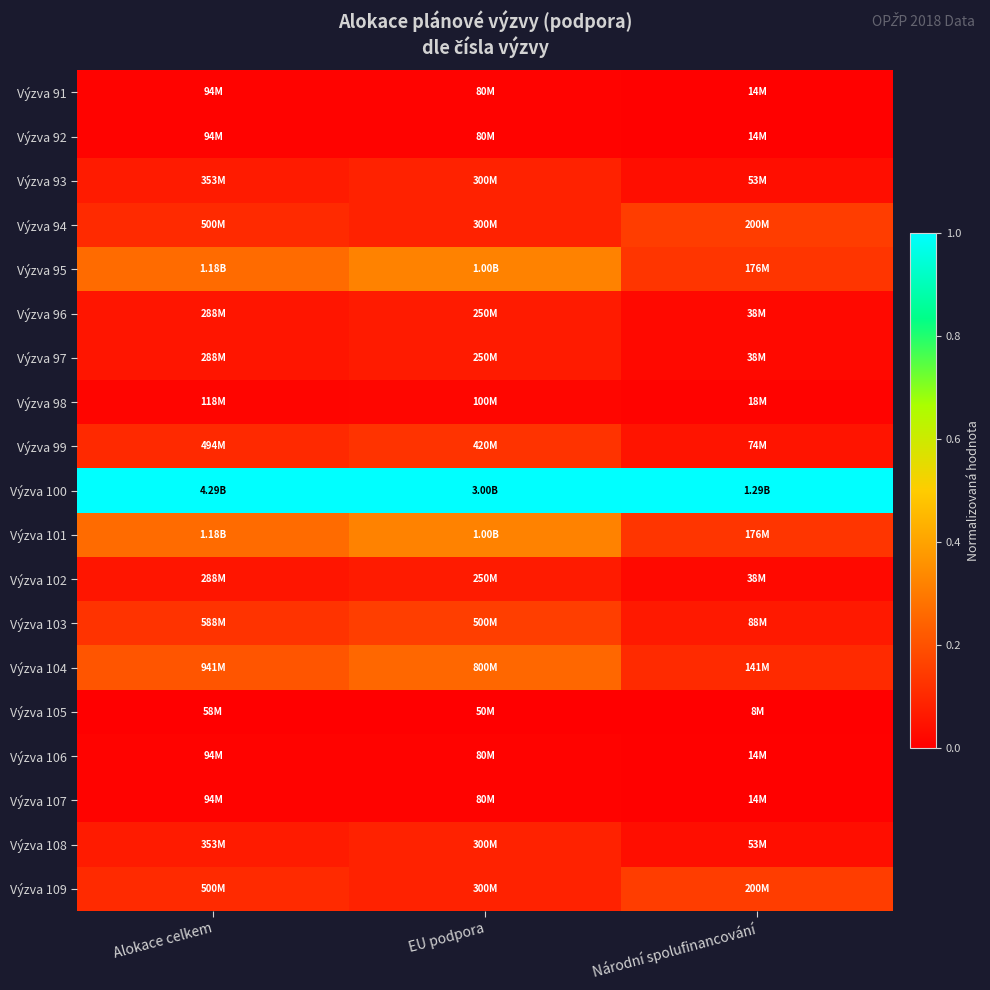

Between EU podpora and Alokace celkem, which is larger?

EU podpora